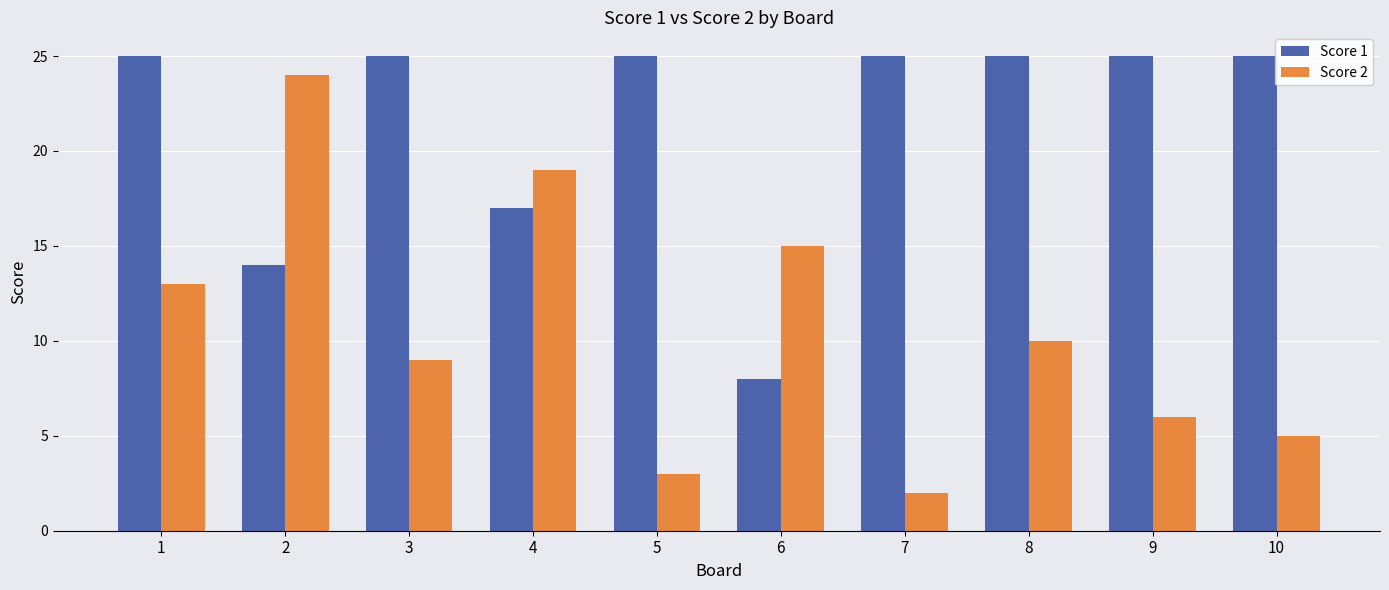

Reading left to right, transcribe all the data shown in this chart.

Score 1: 1=25	2=14	3=25	4=17	5=25	6=8	7=25	8=25	9=25	10=25
Score 2: 1=13	2=24	3=9	4=19	5=3	6=15	7=2	8=10	9=6	10=5